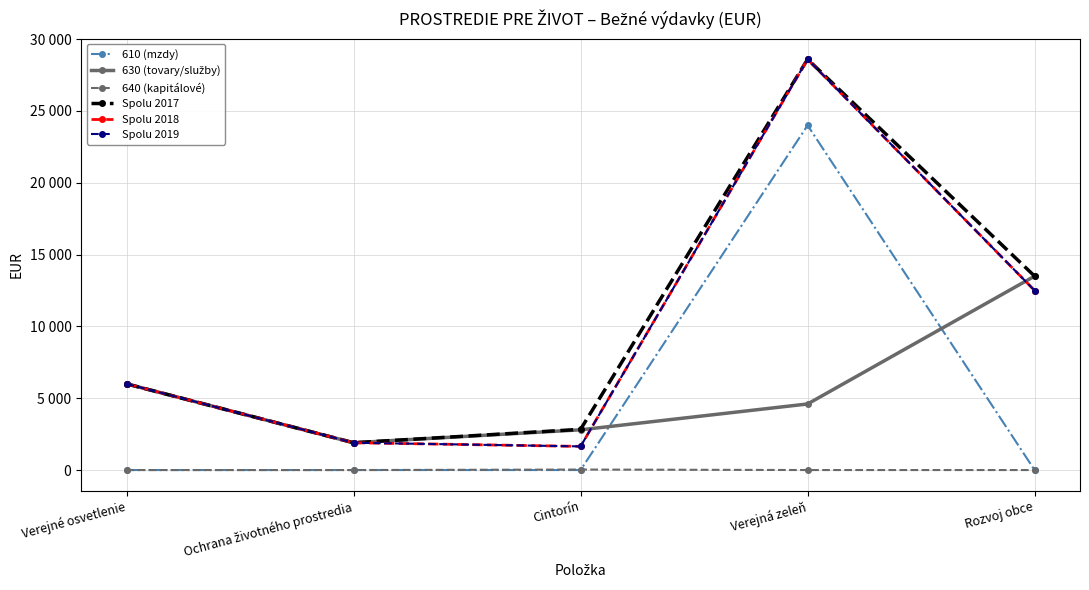

Reading left to right, transcribe all the data shown in this chart.

610 (mzdy): 0	0	0	24000	0
630 (tovary/služby): 6000	1900	2800	4600	13500
640 (kapitálové): 0	0	34	0	0
Spolu 2017: 6000	1900	2834	28600	13500
Spolu 2018: 6000	1900	1646	28600	12500
Spolu 2019: 6000	1900	1646	28600	12500